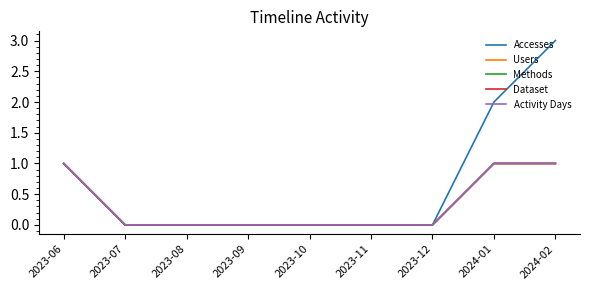

True or false: Activity Days and Methods intersect in this chart.

False